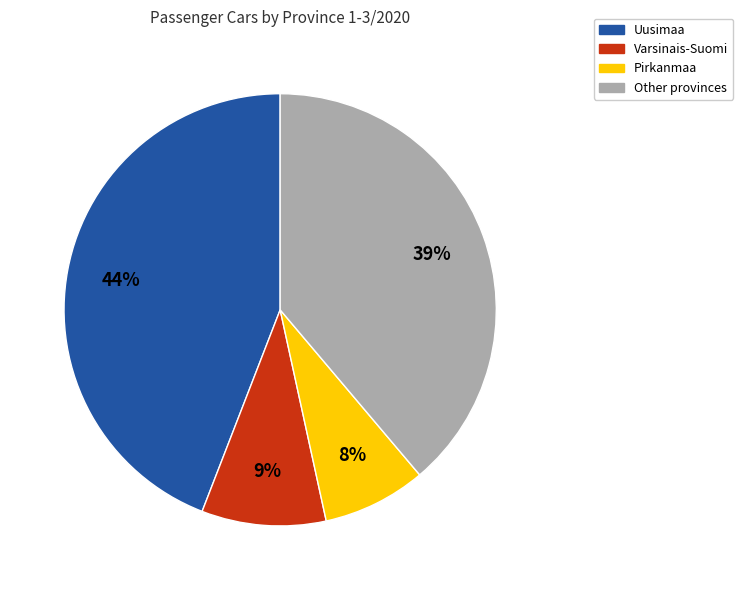

To the nearest percent, what is the difference between the largest and smallest slice percentages?

36%